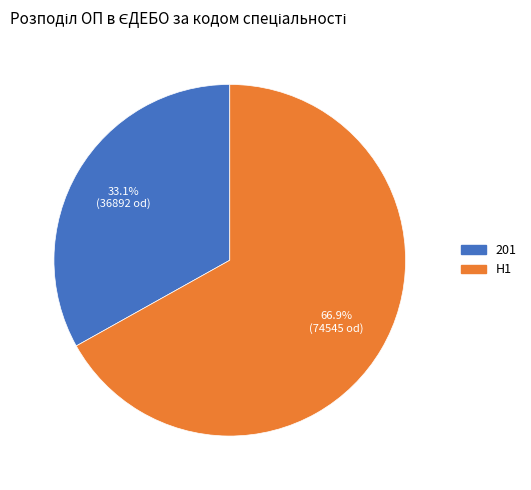

Combined, what portion of the pie is 201 and H1?

100.0%